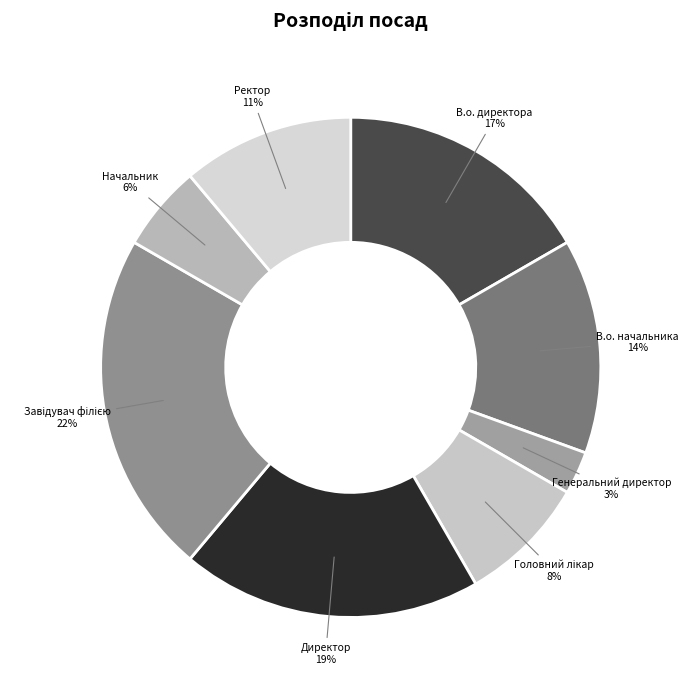

How many slices are in this pie chart?

8